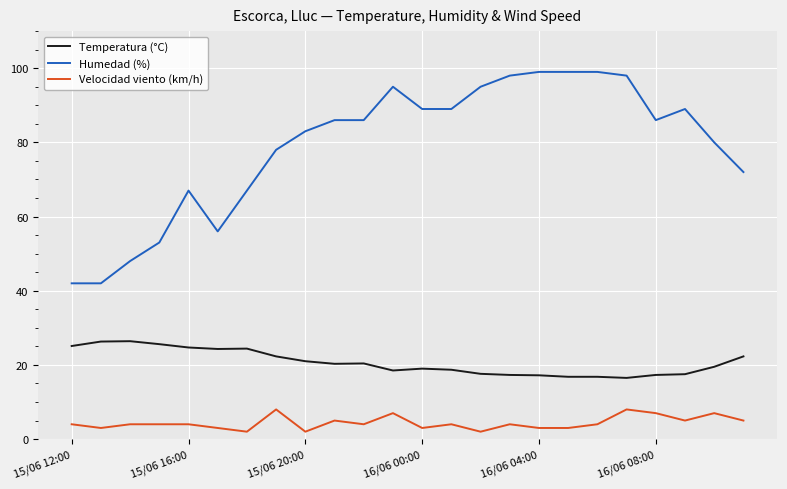

What is the maximum value shown in the chart?

99.0